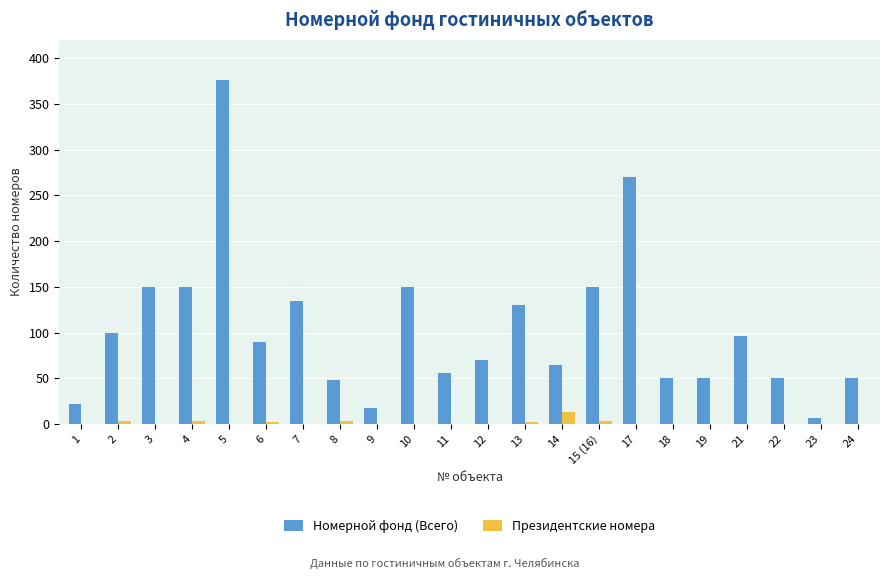

Which series changed the most between 12 and 13?

Номерной фонд (Всего)